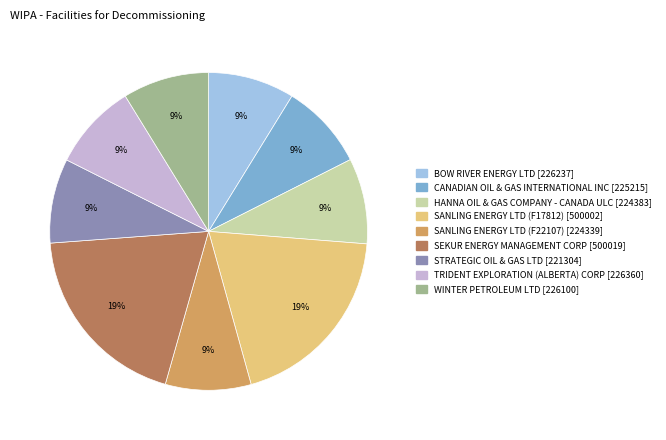

True or false: SANLING ENERGY LTD (F17812) accounts for 5% of the total.

False